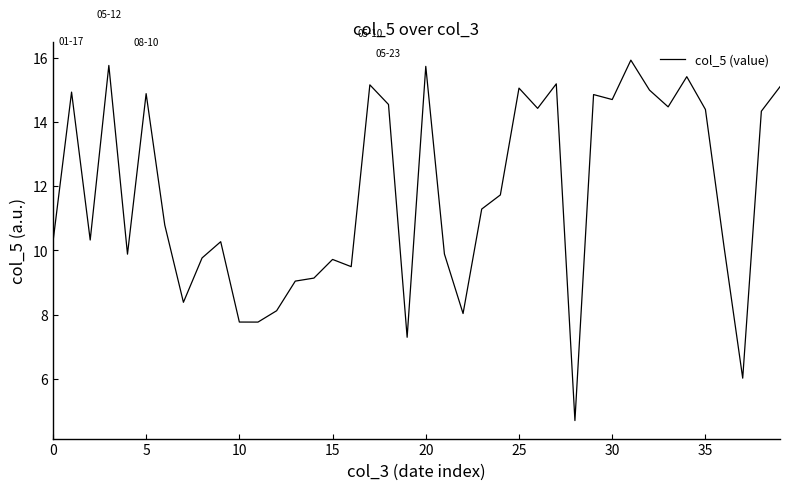

What is the difference between the maximum and minimum values?

11.2